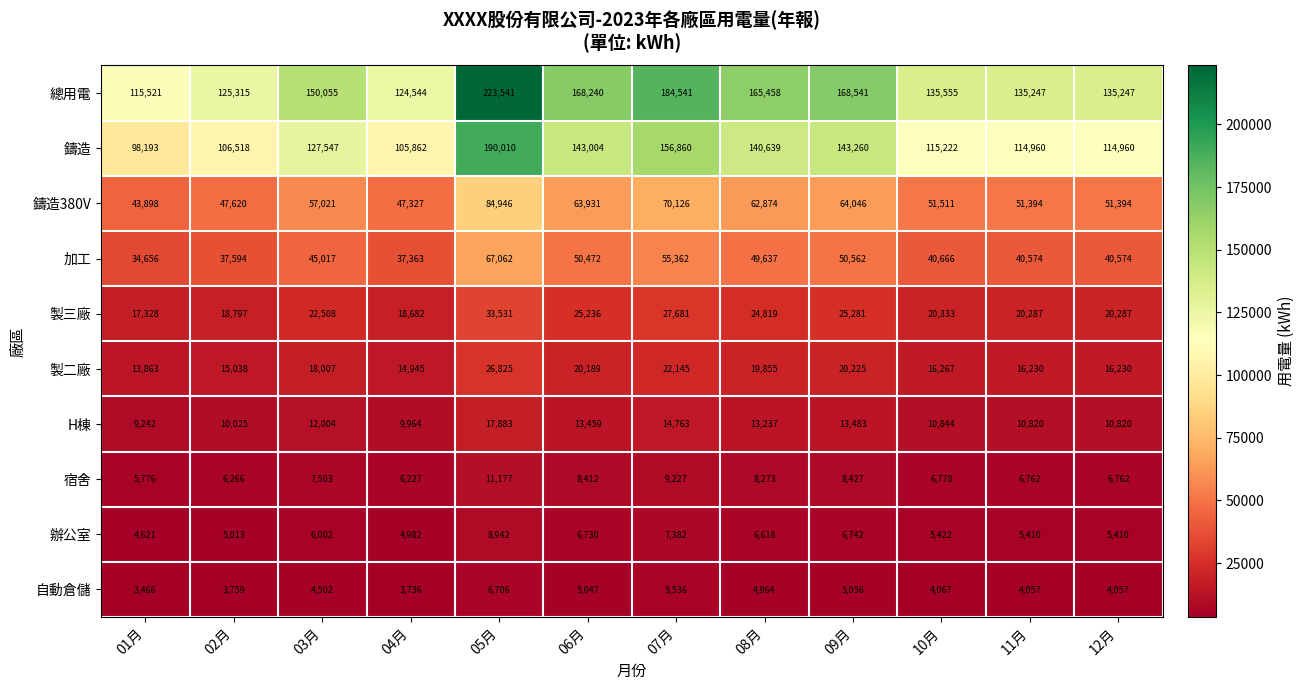

What is the average value of the 鑄造 series?

129753